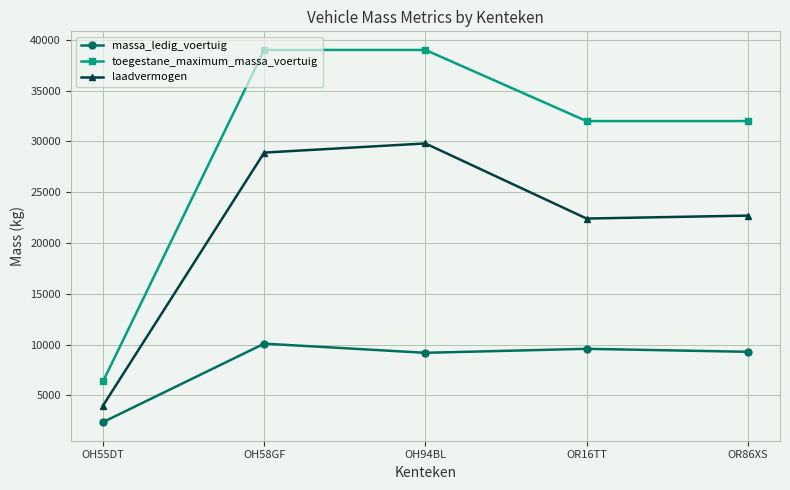

Where is massa_ledig_voertuig nearest to the value 6240?

OH94BL